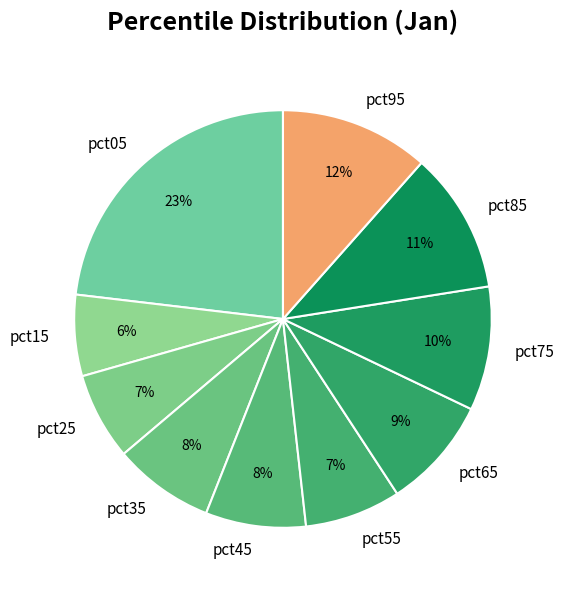

Is it true that pct55 is 1% of the pie?

False